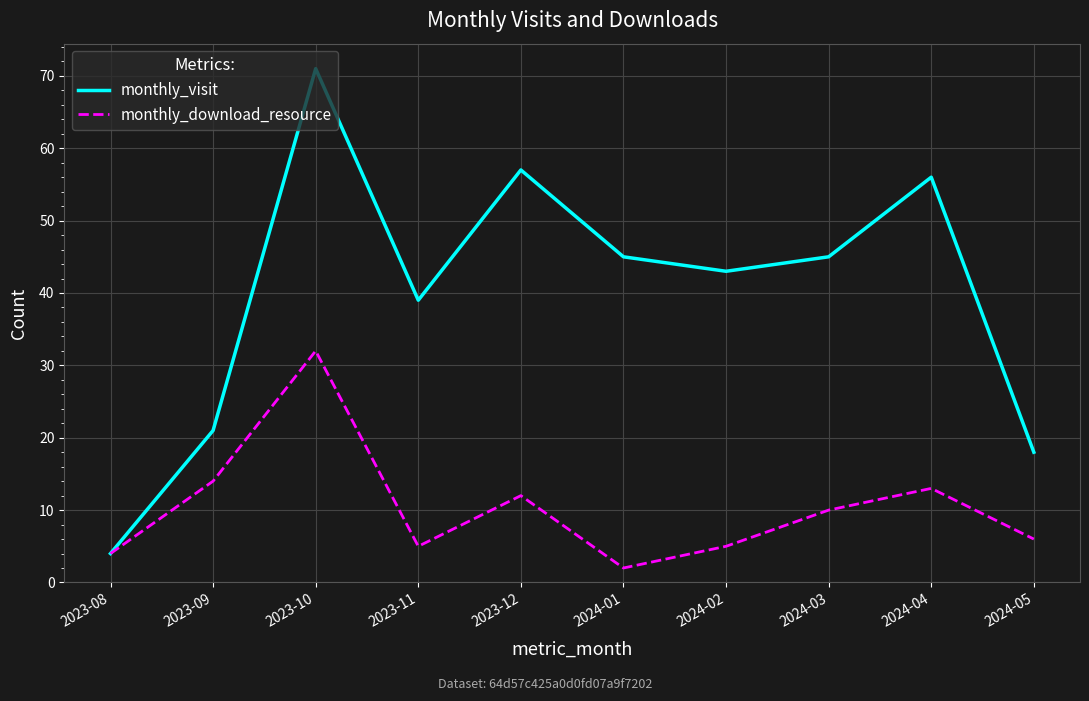

What position from the left is 2024-02?

7